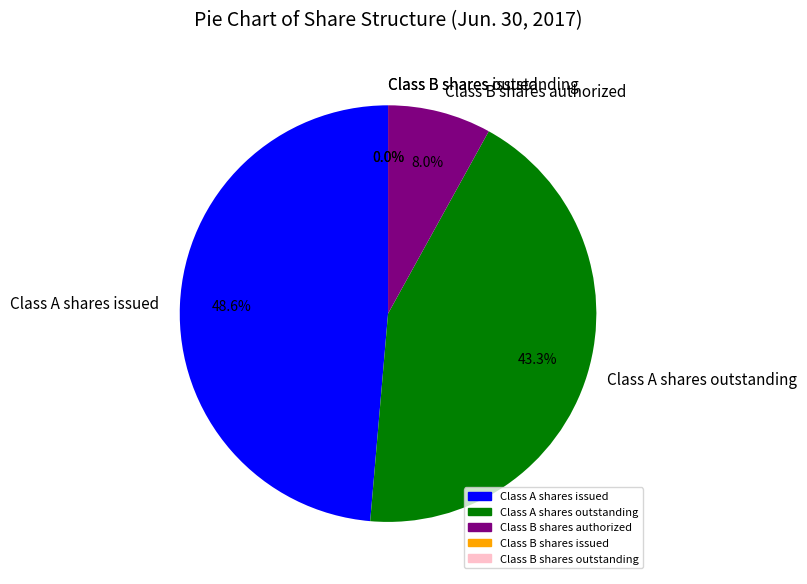

Do Class A shares issued and Class A shares outstanding together represent more than half of the pie?

Yes